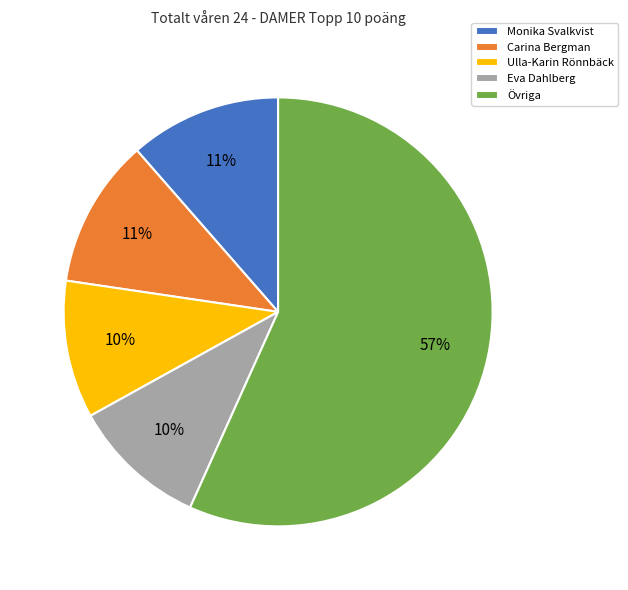

What is the majority slice?

Övriga